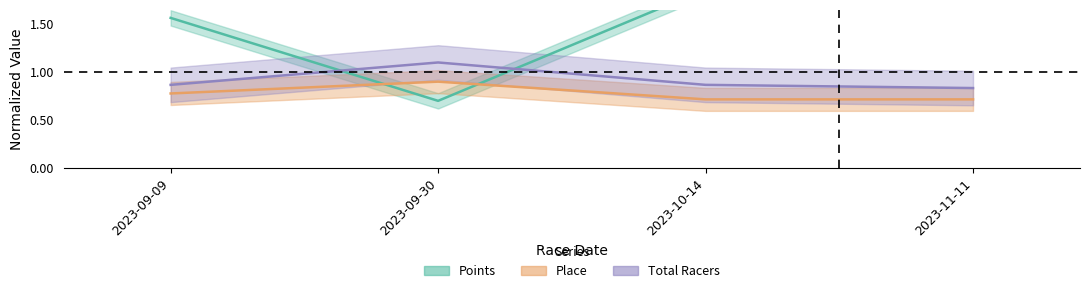

Which series ends up on top after the final intersection of Place and Points?

Points